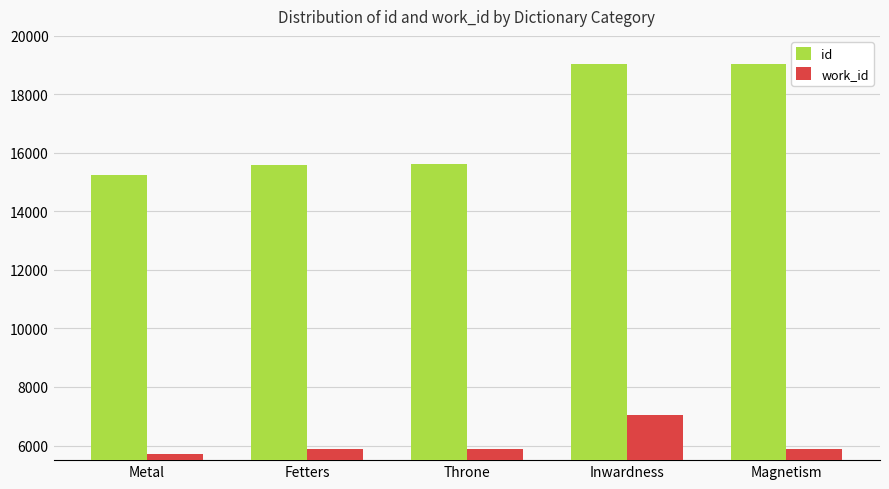

Which series changed the most between Fetters and Inwardness?

id